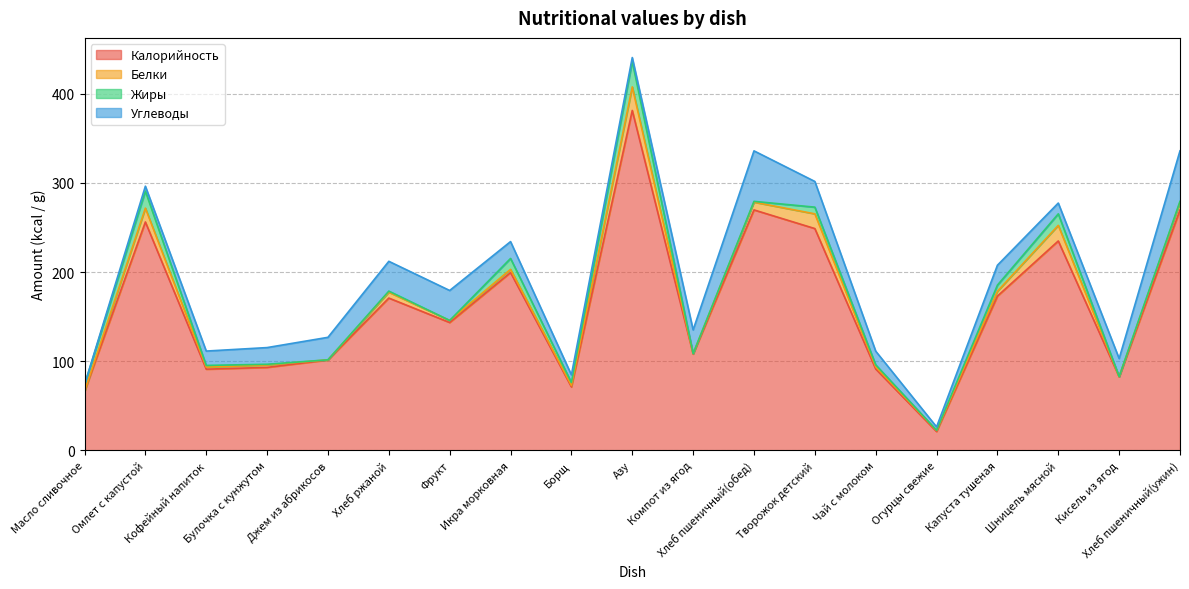

What is the label of the 4th point from the right?

Капуста тушеная